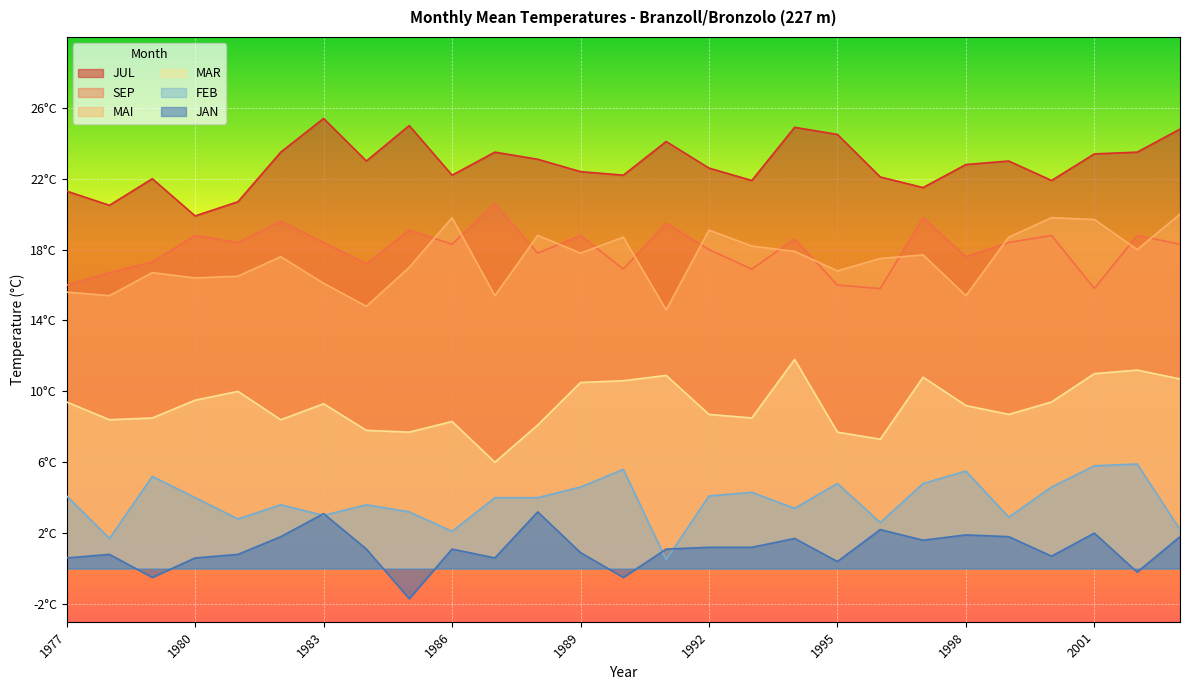

True or false: JUL has more than 1 interior local peaks.

True